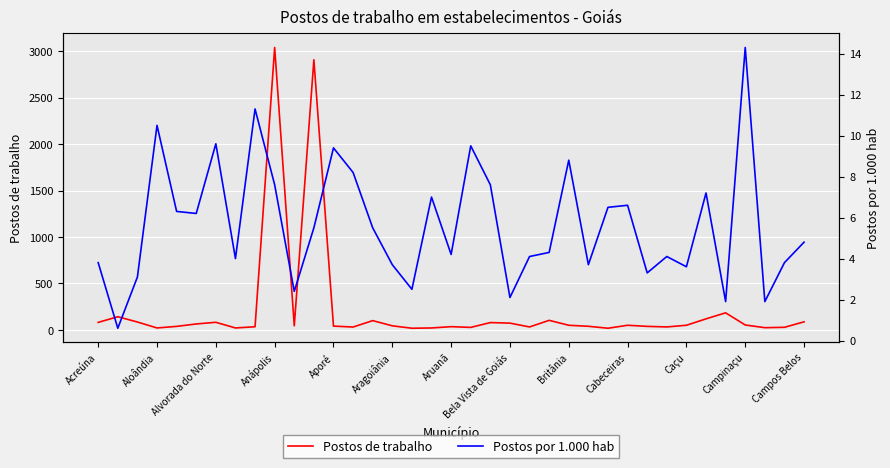

What is the difference between the maximum and minimum values in the Postos por 1.000 hab series?

13.7